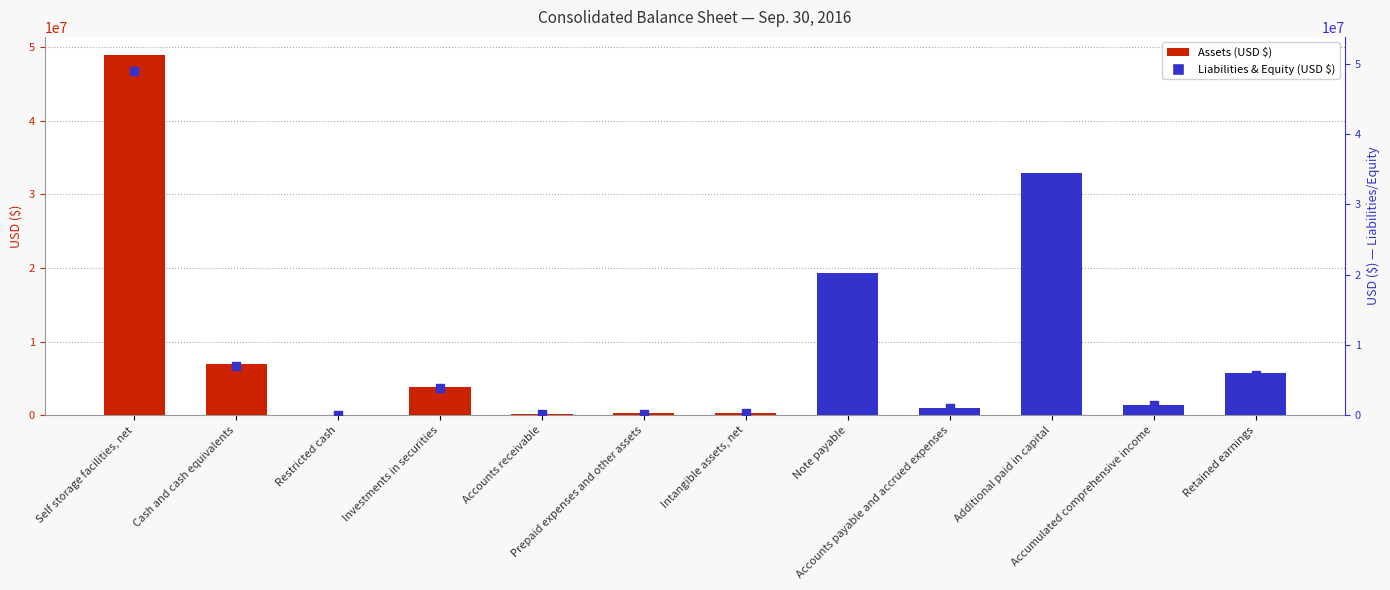

What is the change in value from Self storage facilities, net to Intangible assets, net?

-48701258